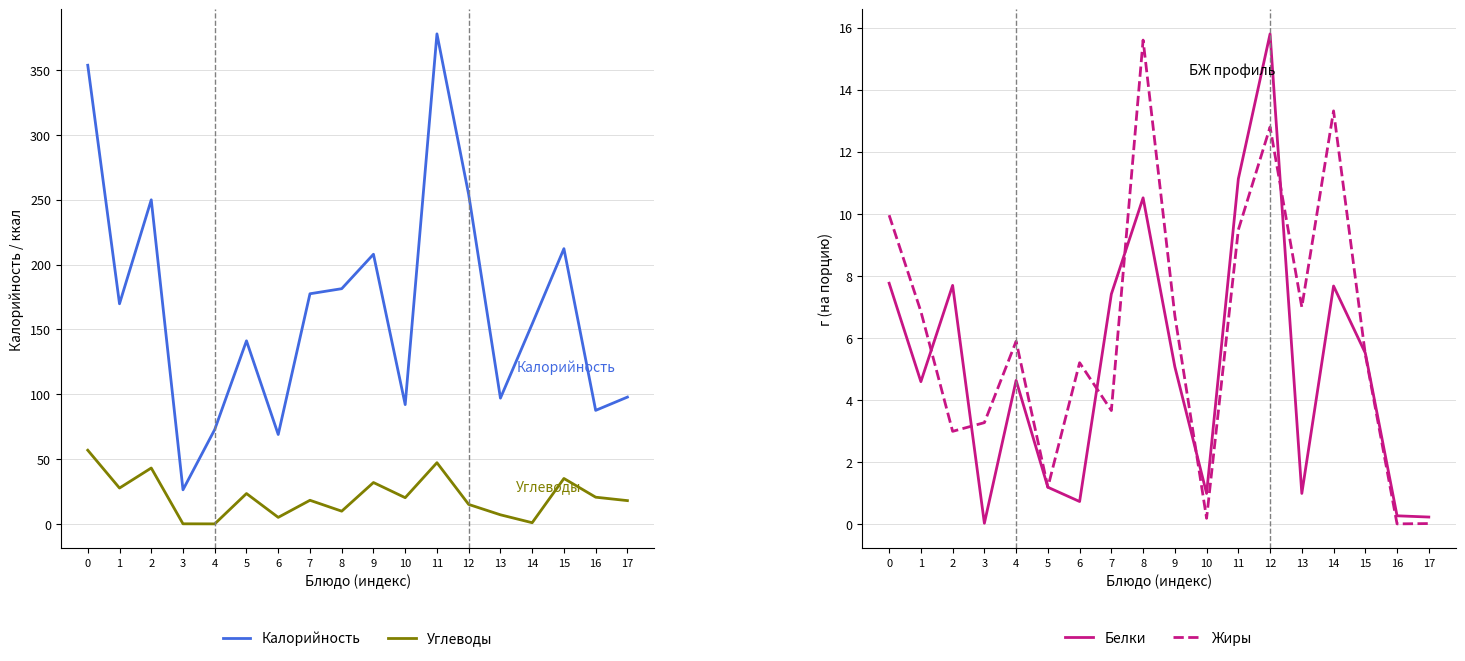

What is the sum of all Белки values?

92.4